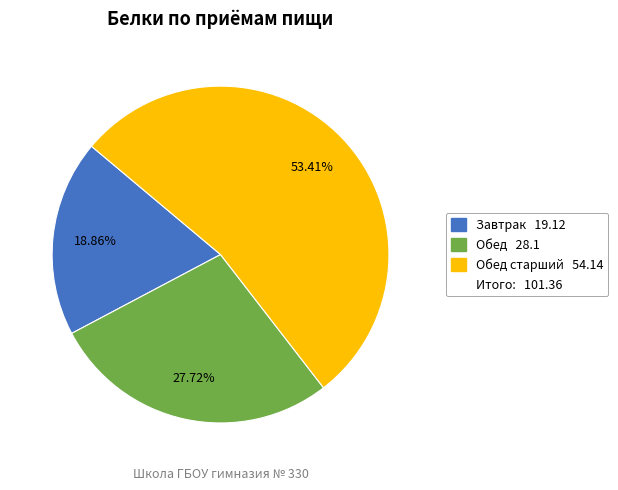

Is there any slice that represents more than half of the pie?

Yes